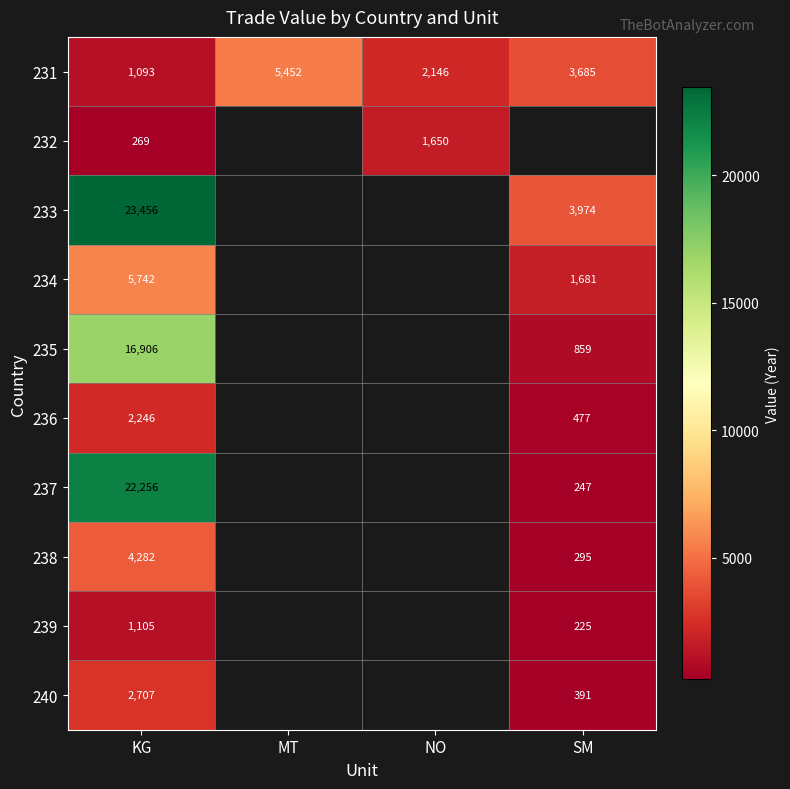

What is the difference between the maximum and second lowest values in the 231 series?

3306